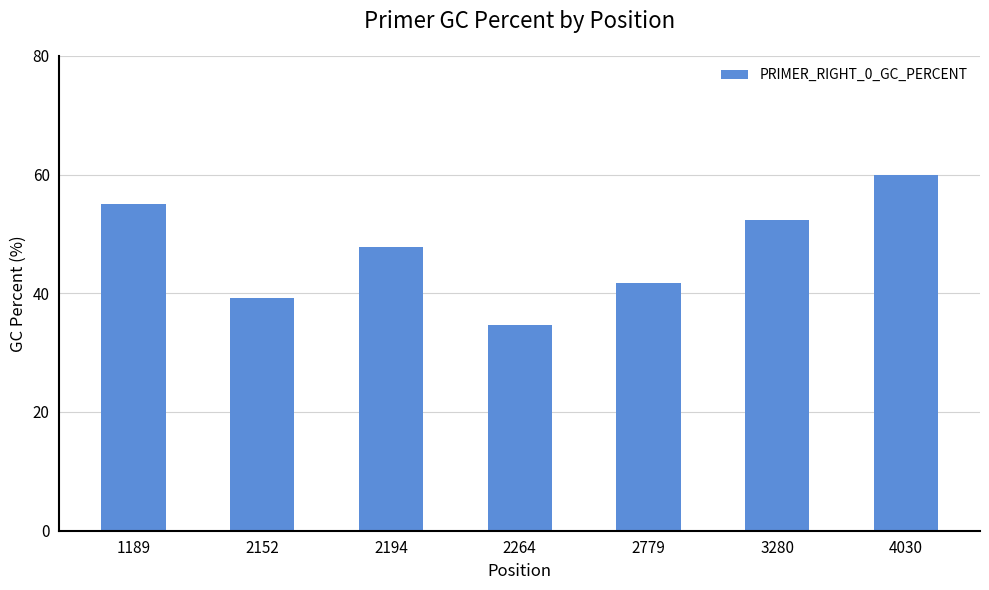

Reading right to left, list all the values displayed in this chart.

4030=60.0	3280=52.4	2779=41.7	2264=34.6	2194=47.8	2152=39.1	1189=55.0